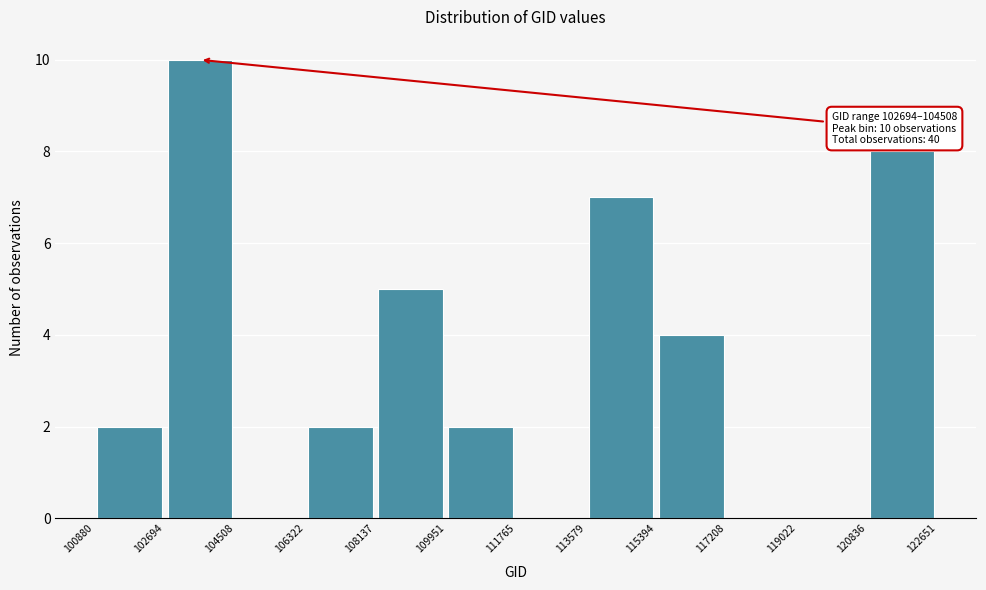

Over which range of the x-axis is the bar tallest?

102694 to 104508